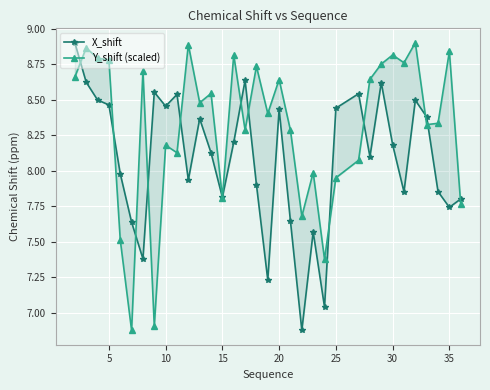

Reading left to right, transcribe all the data shown in this chart.

X_shift: 8.9	8.6	8.5	8.5	8.0	7.6	7.4	8.6	8.5	8.5	7.9	8.4	8.1	7.8	8.2	8.6	7.9	7.2	8.4	7.6	6.9	7.6	7.0	8.4	8.5	8.1	8.6	8.2	7.9	8.5	8.4	7.9	7.7	7.8
Y_shift (scaled): 8.7	8.9	8.8	8.8	7.5	6.9	8.7	6.9	8.2	8.1	8.9	8.5	8.5	7.8	8.8	8.3	8.7	8.4	8.6	8.3	7.7	8.0	7.4	8.0	8.1	8.6	8.8	8.8	8.8	8.9	8.3	8.3	8.8	7.8